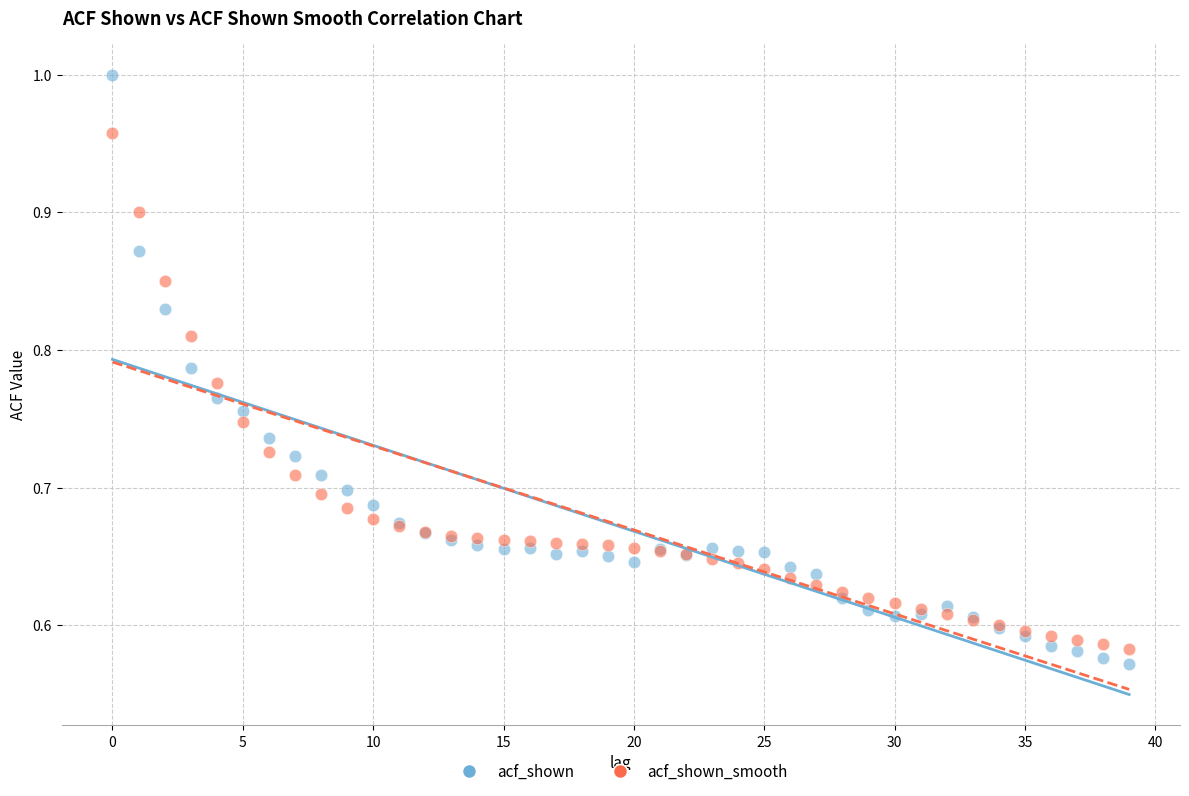

Which series contains the highest Y value?

acf_shown